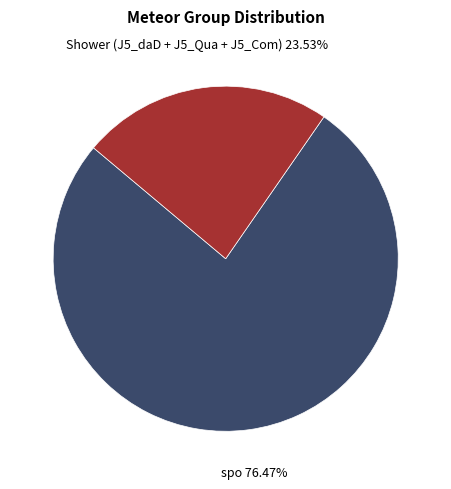

Count the number of slices in the pie.

2